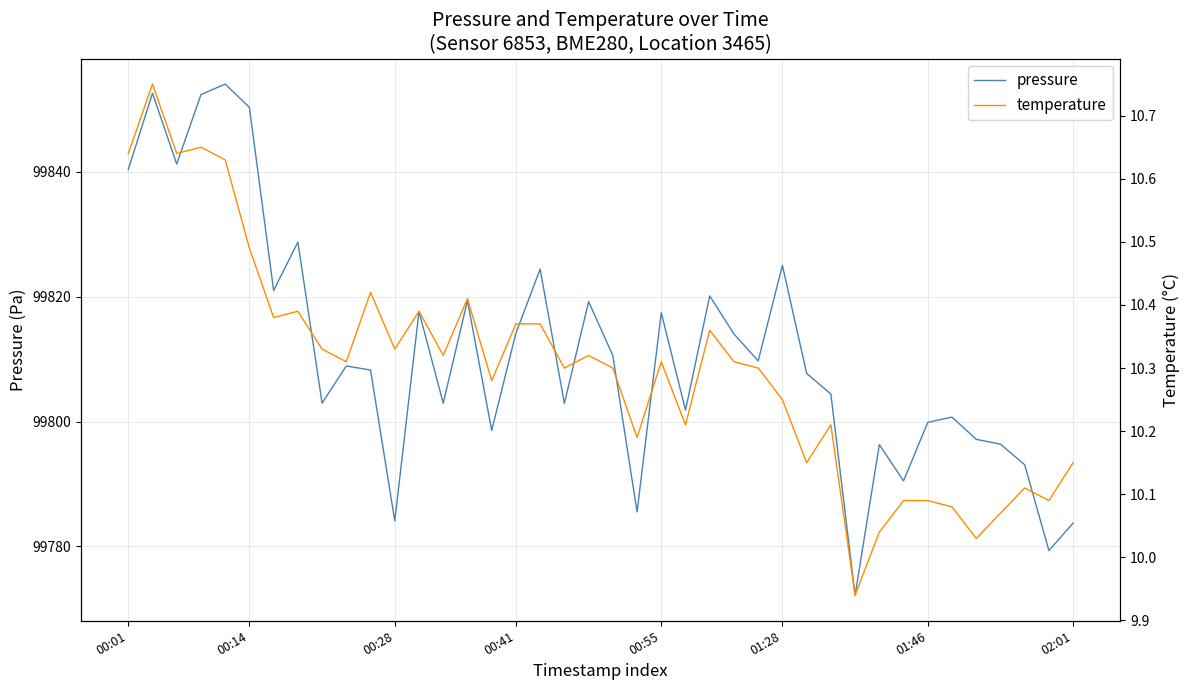

True or false: temperature and pressure cross at least once.

False